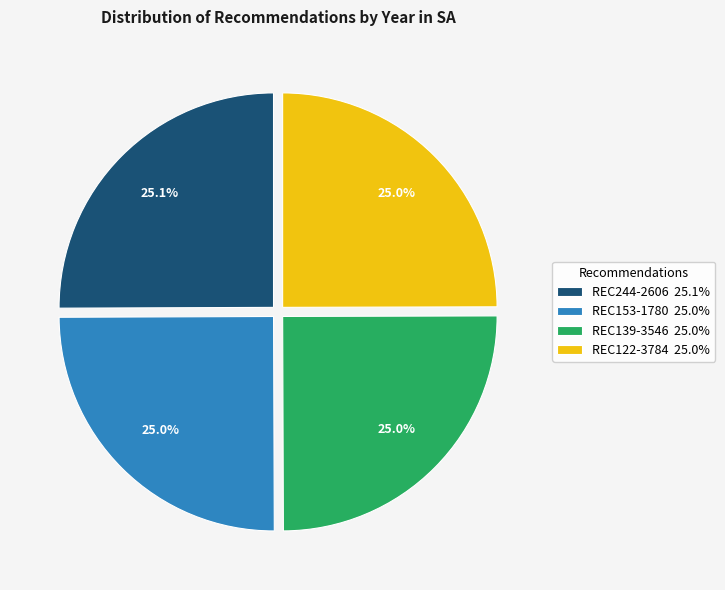

To the nearest percent, what is the average slice percentage?

25%